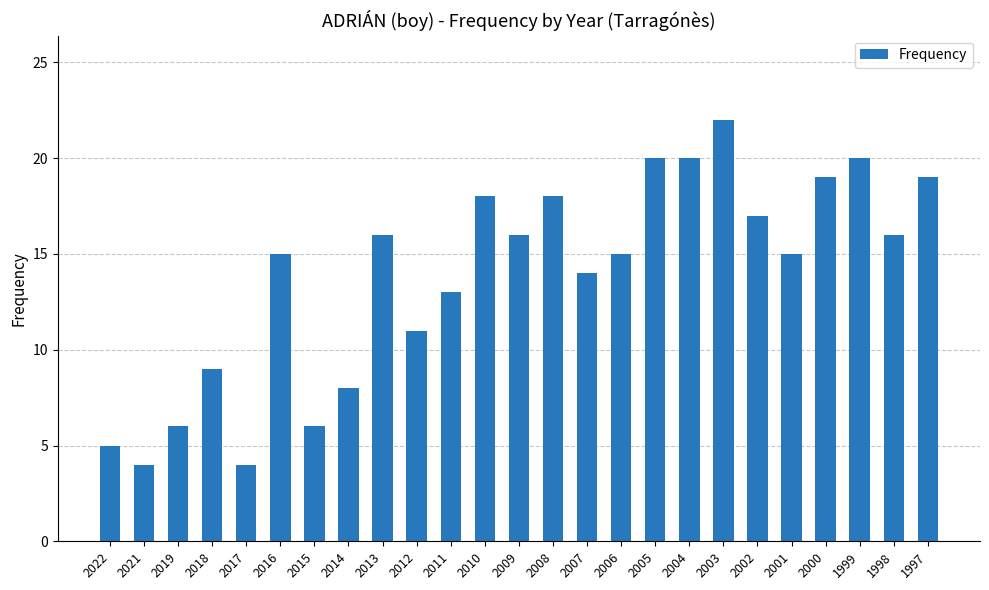

At which label is the value closest to 13?

2011